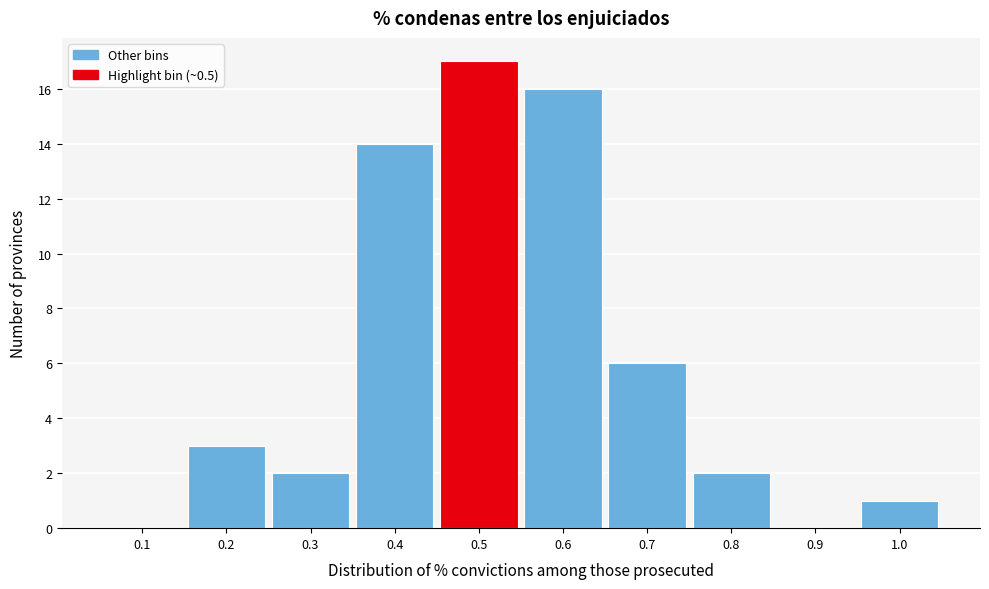

Reading left to right, list all the values displayed in this chart.

0.1=0	0.2=3	0.3=2	0.4=14	0.5=17	0.6=16	0.7=6	0.8=2	0.9=0	1.0=1